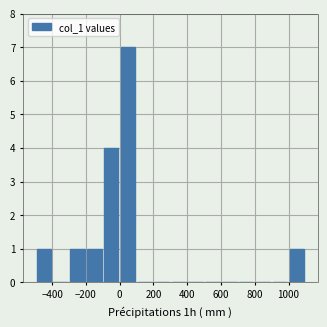

Reading left to right, list every bar in this chart as the range it spans on the x-axis followed by its height. The values are not printed on the chart, so give them approximately, as read against the axis.

-500 to -400: 1
-400 to -300: 0
-300 to -200: 1
-200 to -100: 1
-100 to 0: 4
0 to 100: 7
100 to 200: 0
200 to 300: 0
300 to 400: 0
400 to 500: 0
500 to 600: 0
600 to 700: 0
700 to 800: 0
800 to 900: 0
900 to 1000: 0
1000 to 1100: 1